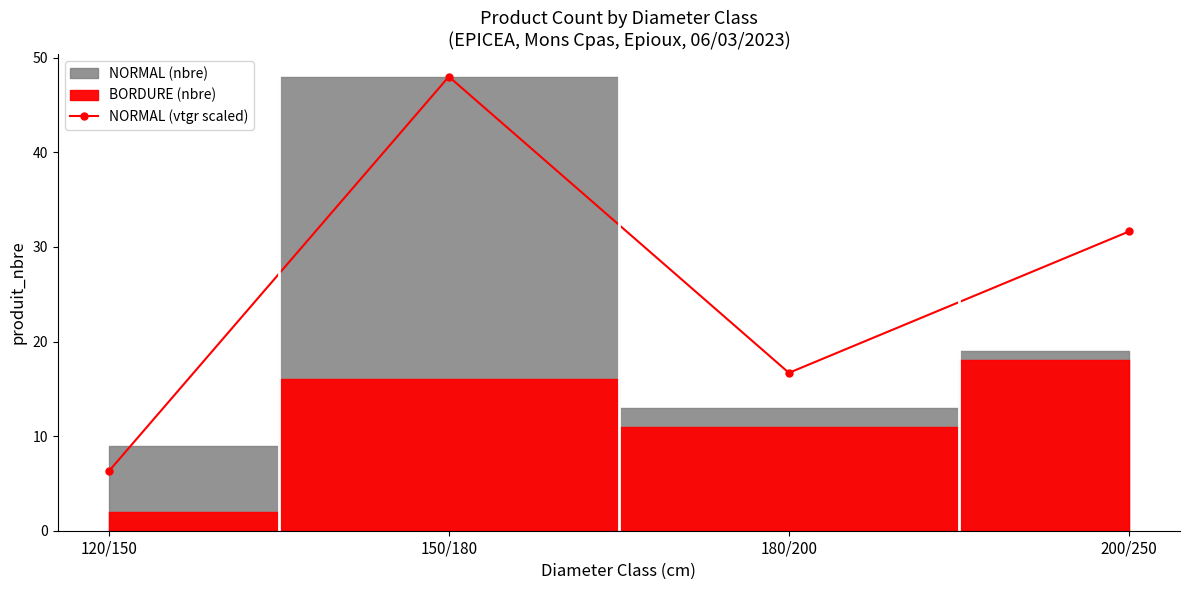

What is the value of the 4th point from the left?

31.6